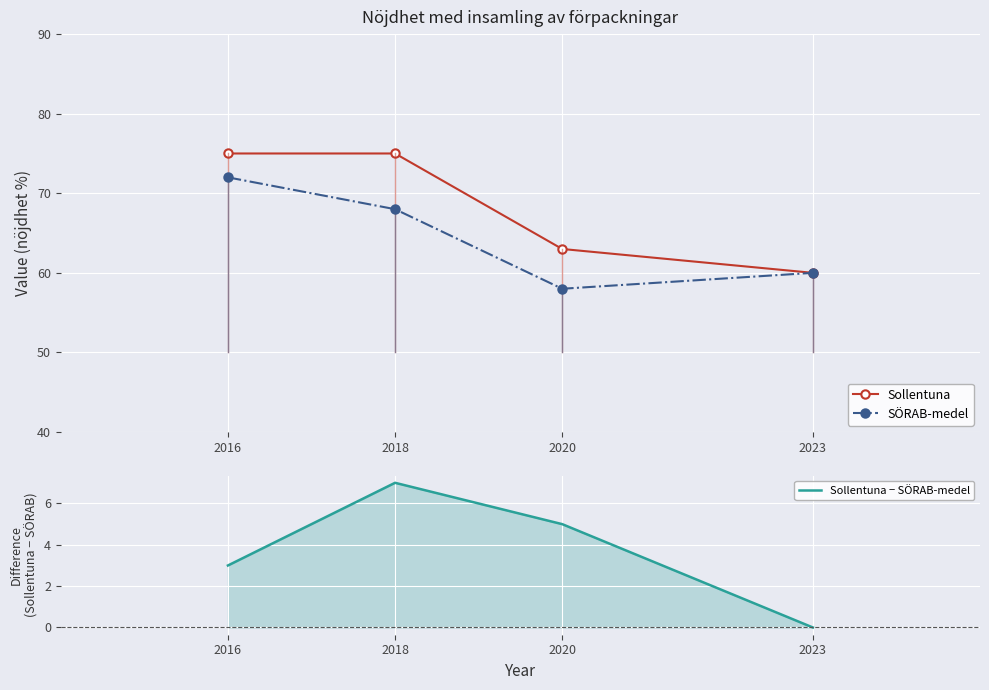

Reading left to right, extract all data points from this chart.

Sollentuna: 2016=75	2018=75	2020=63	2023=60
SÖRAB-medel: 2016=72	2018=68	2020=58	2023=60
Sollentuna − SÖRAB-medel: 2016=3	2018=7	2020=5	2023=0